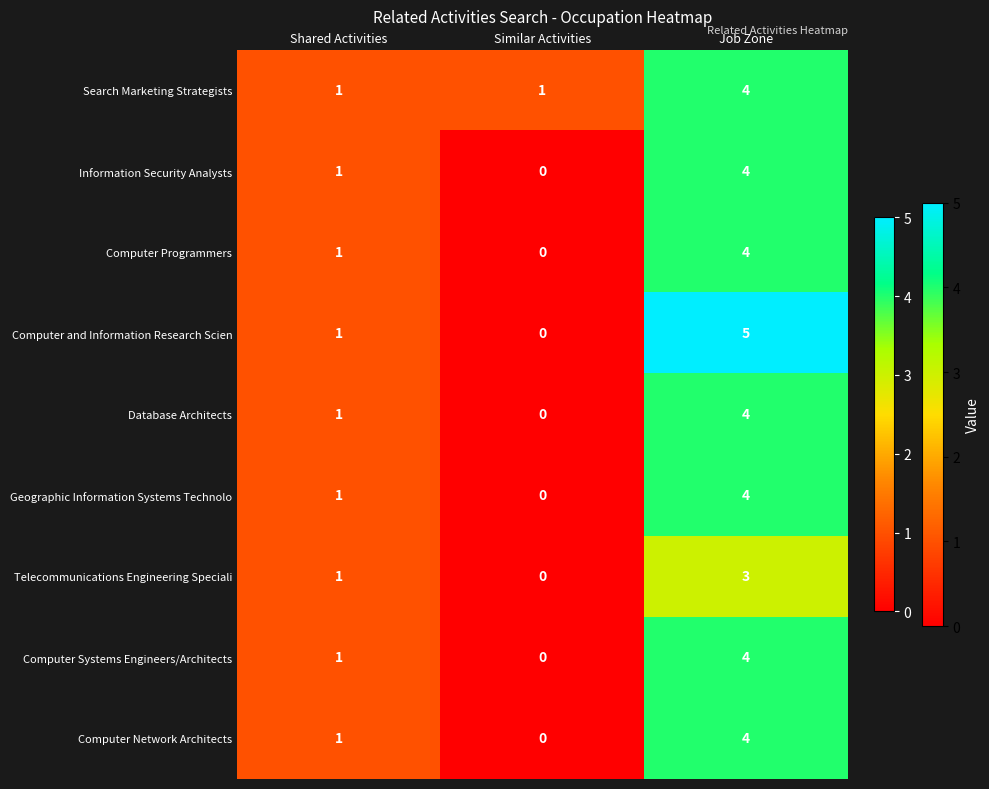

Reading left to right, transcribe all the data shown in this chart.

Search Marketing Strategists: Shared Activities=1	Similar Activities=1	Job Zone=4
Information Security Analysts: Shared Activities=1	Similar Activities=0	Job Zone=4
Computer Programmers: Shared Activities=1	Similar Activities=0	Job Zone=4
Computer and Information Research Scien: Shared Activities=1	Similar Activities=0	Job Zone=5
Database Architects: Shared Activities=1	Similar Activities=0	Job Zone=4
Geographic Information Systems Technolo: Shared Activities=1	Similar Activities=0	Job Zone=4
Telecommunications Engineering Speciali: Shared Activities=1	Similar Activities=0	Job Zone=3
Computer Systems Engineers/Architects: Shared Activities=1	Similar Activities=0	Job Zone=4
Computer Network Architects: Shared Activities=1	Similar Activities=0	Job Zone=4